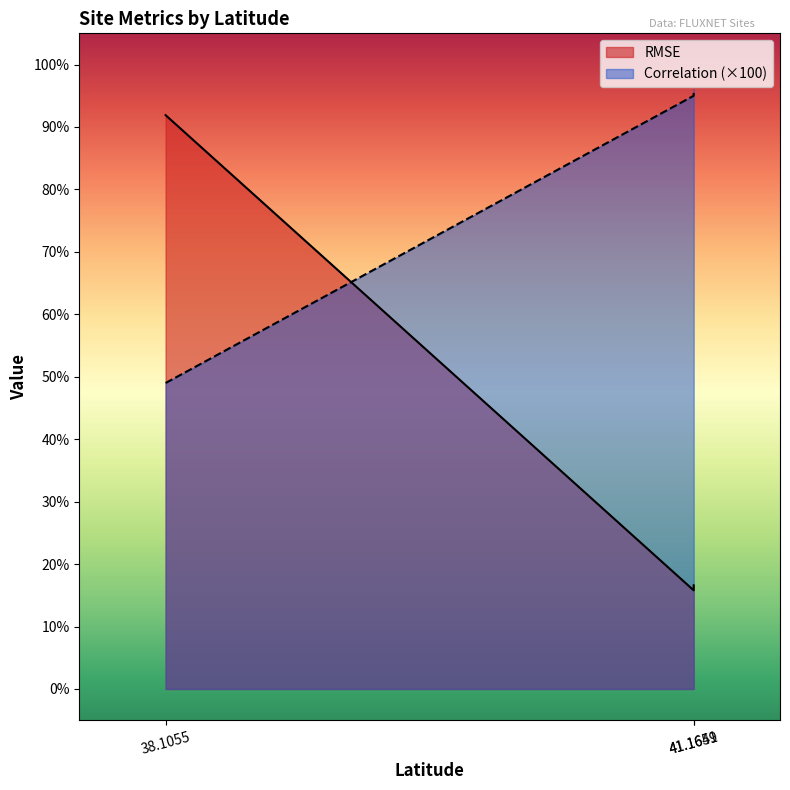

List the series in order of their overall mean, lowest first.

RMSE, Correlation (×100)